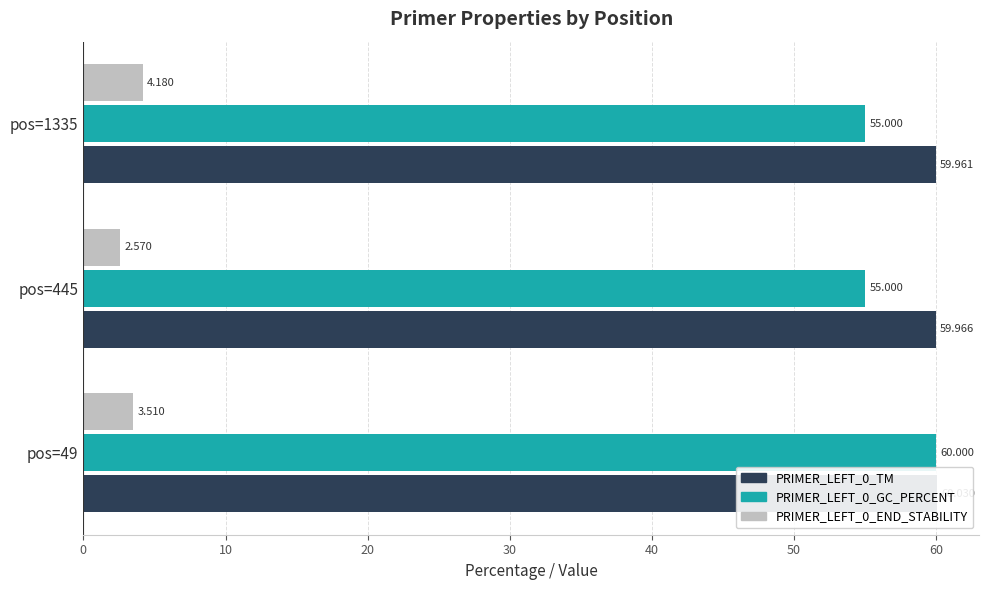

Count the number of data series in this chart.

3